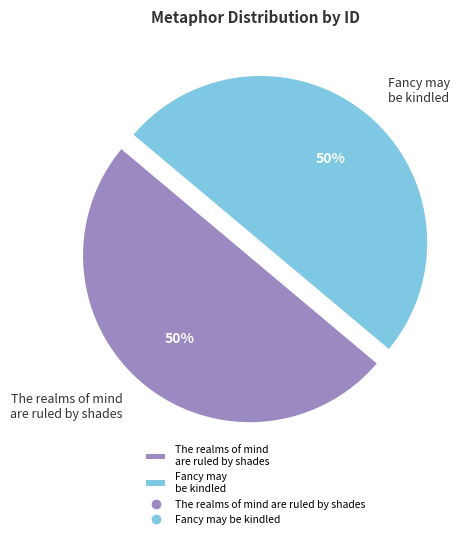

Do Fancy may be kindled and The realms of mind are ruled by shades together represent more than half of the pie?

Yes